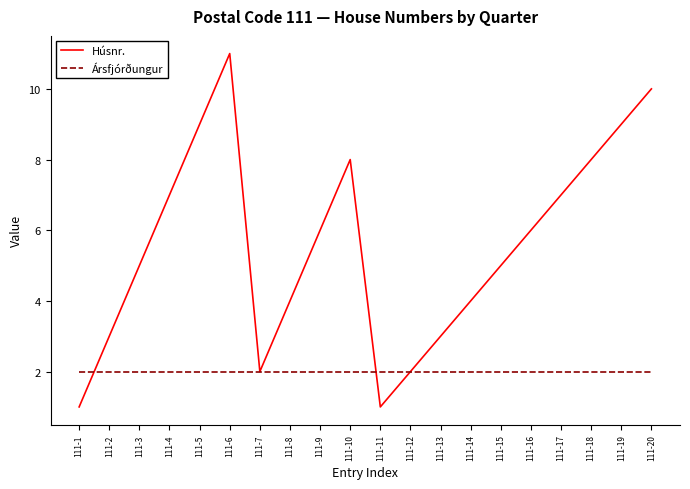

True or false: Húsnr. has more than 0 points higher than both neighbors.

True